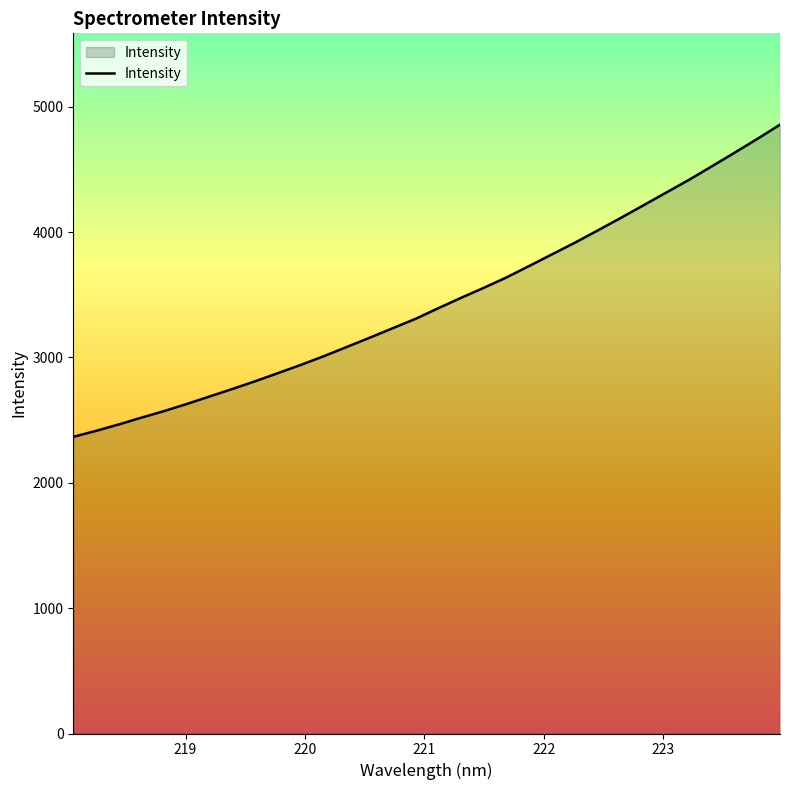

What is the difference between the maximum and minimum values?

2490.4